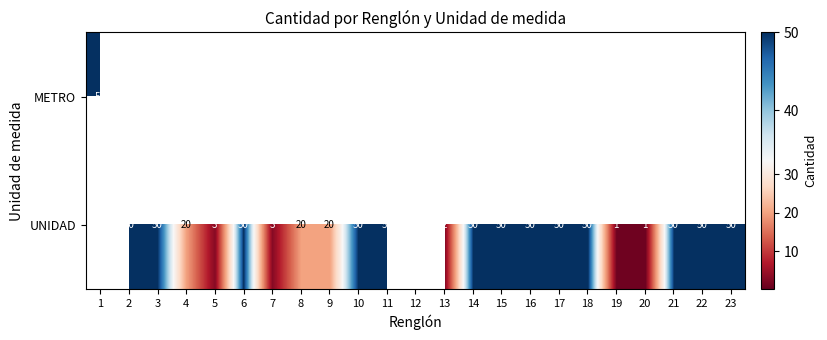

The value of UNIDAD at 16 is 50.0. True or false?

True